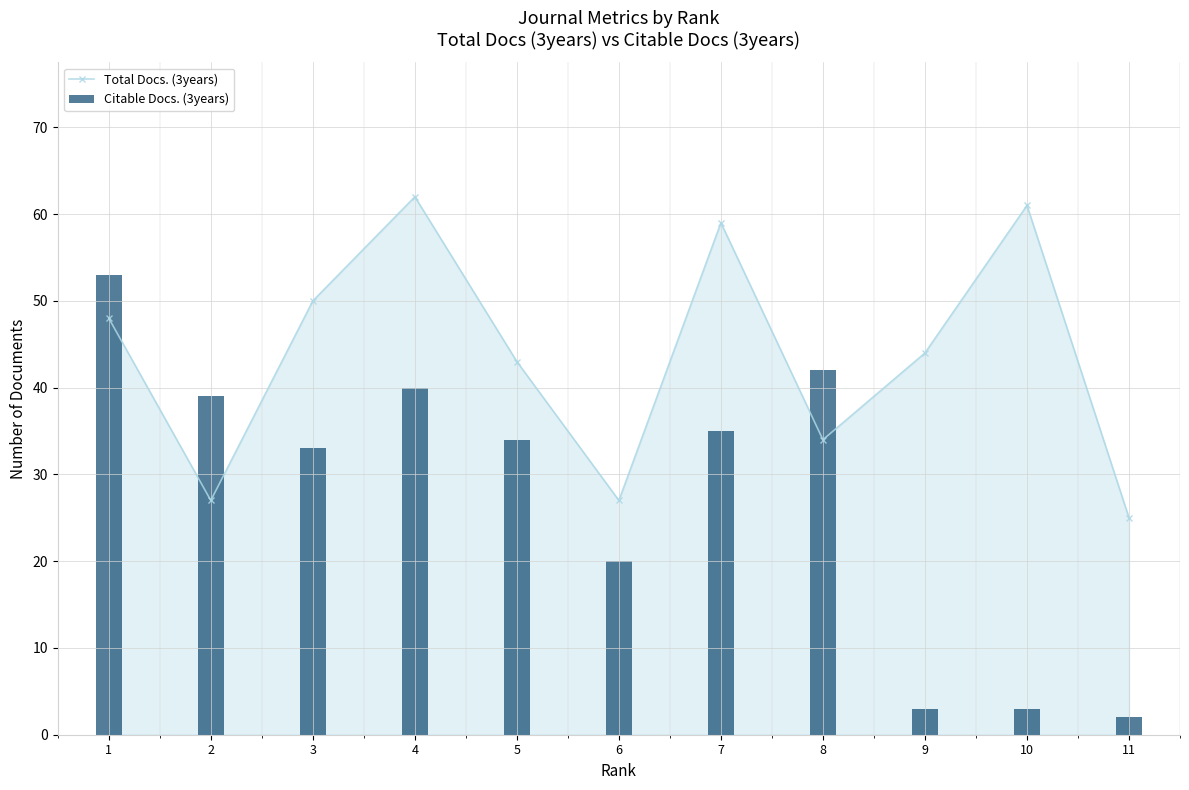

True or false: Citable Docs. (3years) has a value of 35 at 7.

True